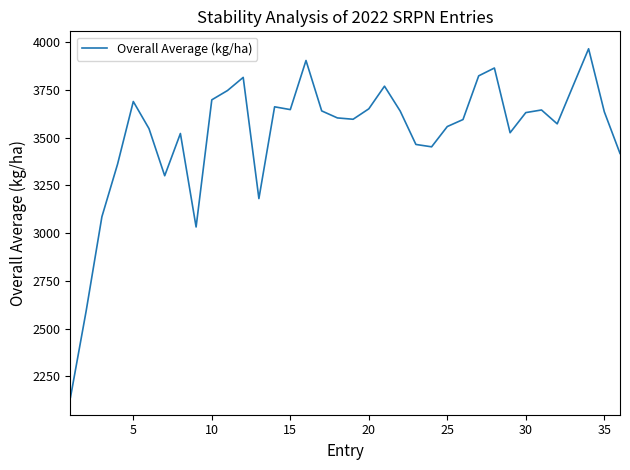

What is the greatest value displayed?

3965.8